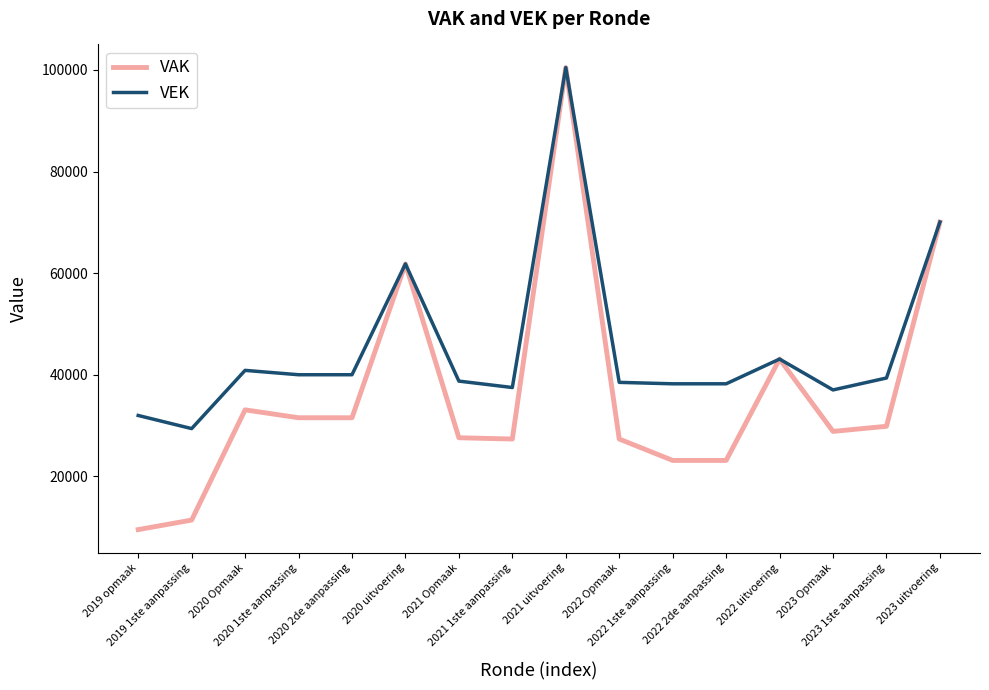

Rank the series by their average value, from highest to lowest.

VEK, VAK